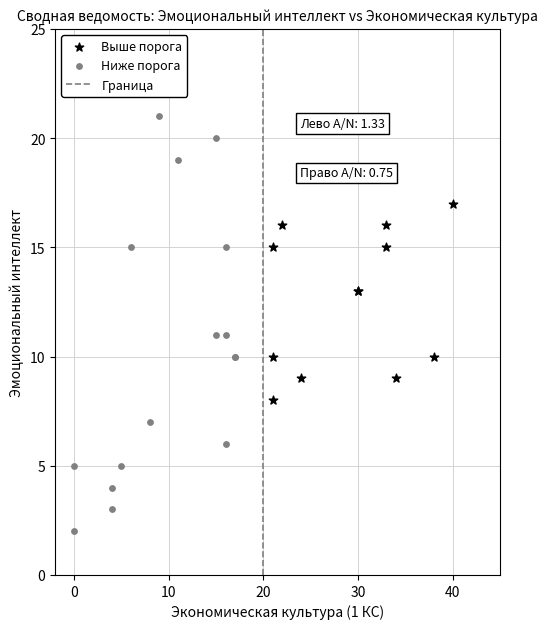

Which series reaches the maximum Y coordinate?

Ниже порога